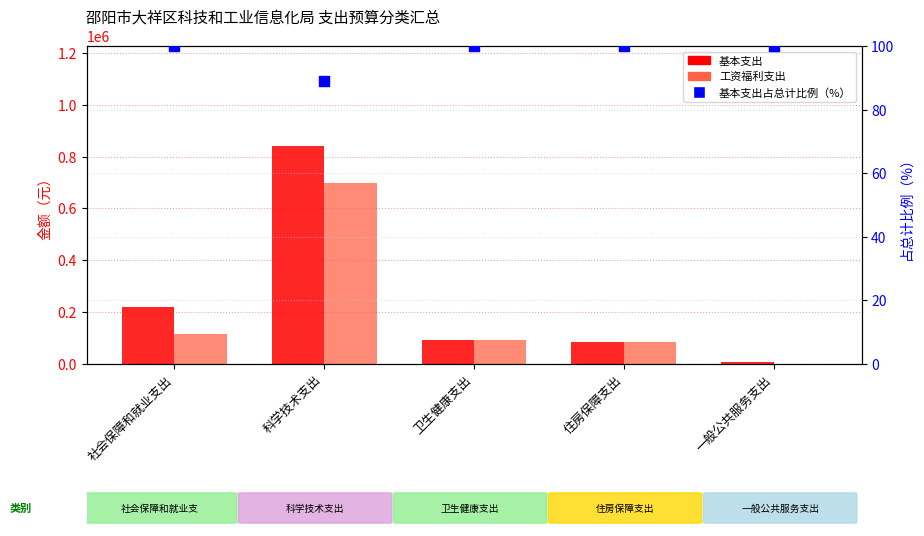

What are all the series names shown in the legend?

基本支出, 工资福利支出, 基本支出占总计比例